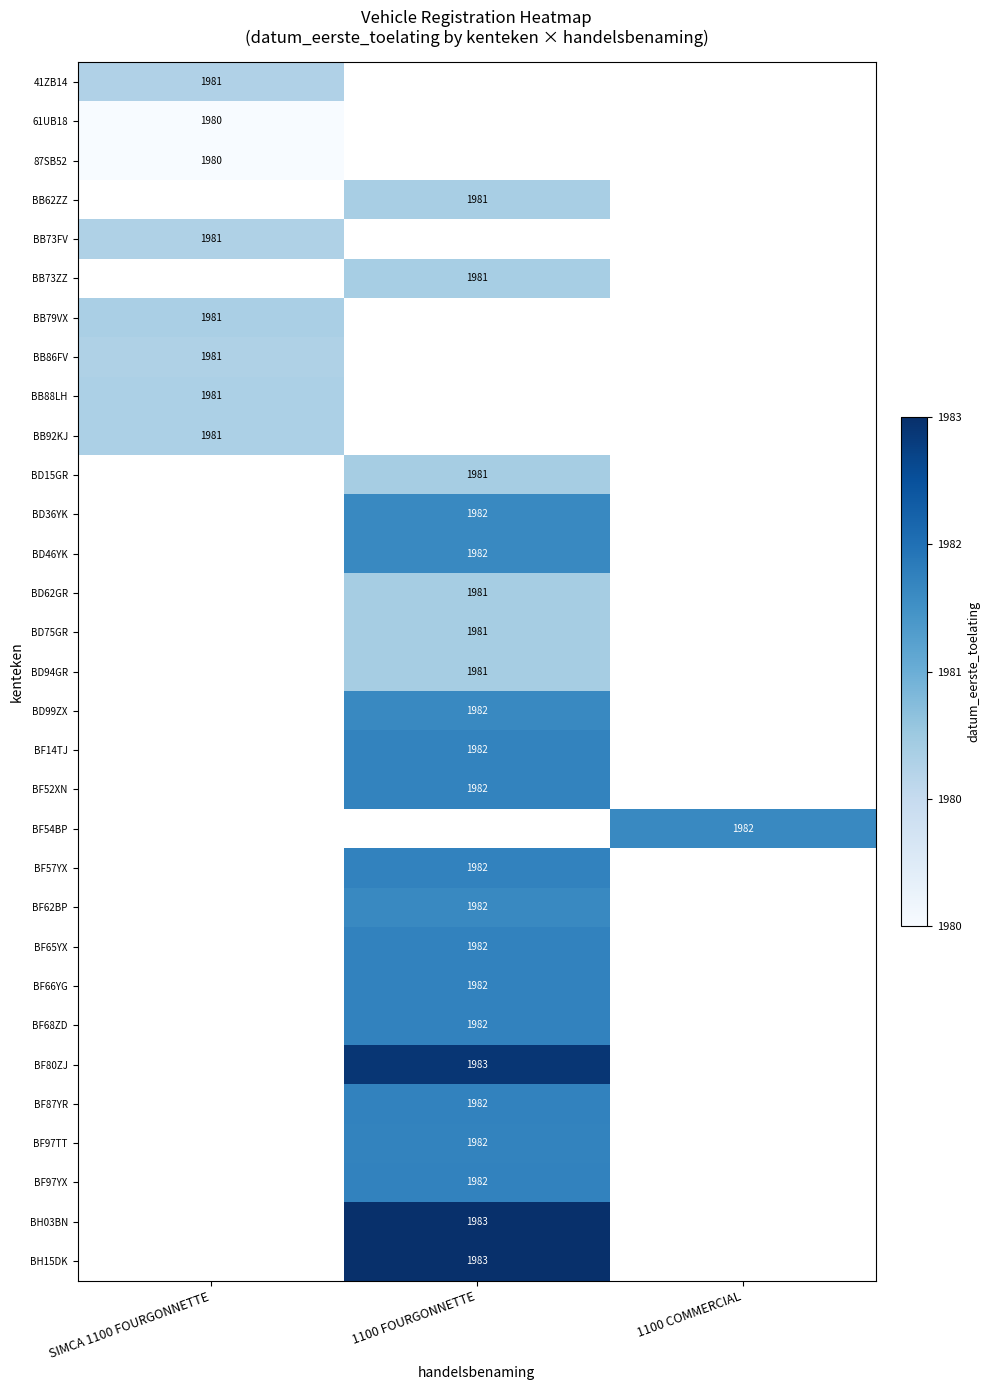

Is it true that 61UB18 equals 26867233.2 at SIMCA 1100 FOURGONNETTE?

False